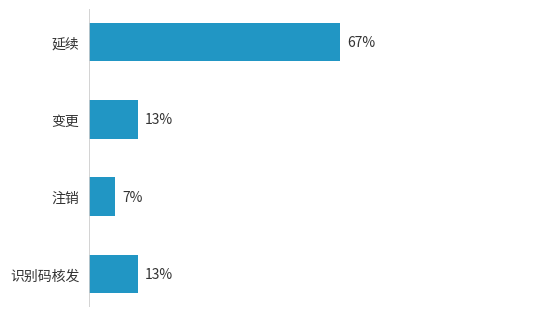

What is the label of the 3rd bar from the bottom?

变更